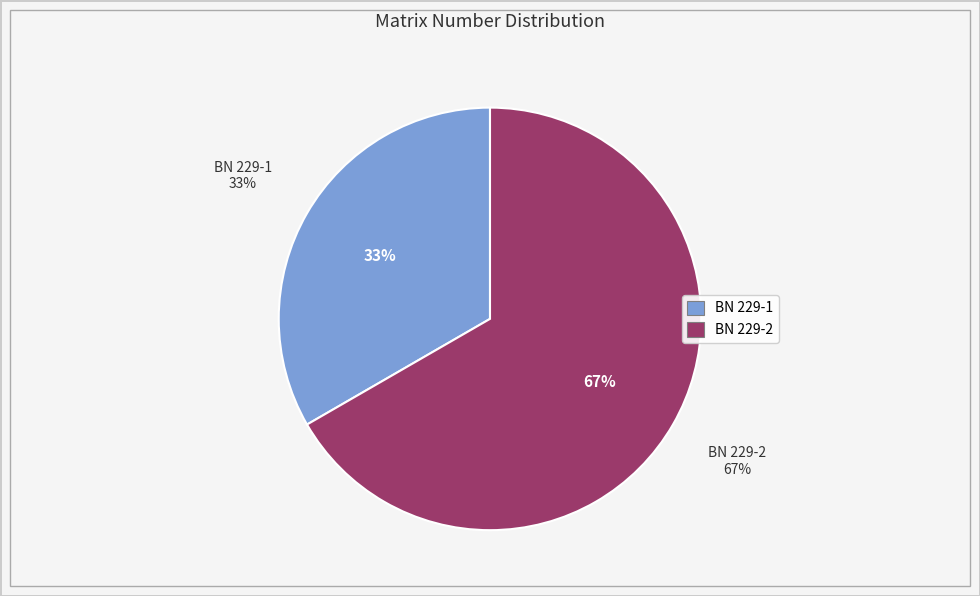

To the nearest percent, what is the combined percentage of BN 229-2 and BN 229-1?

100%